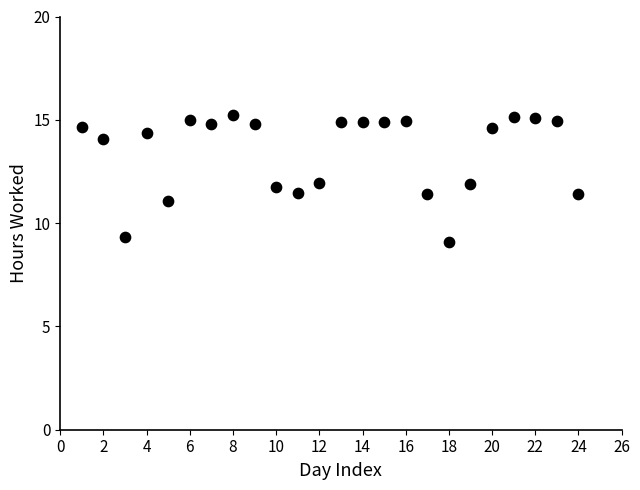

What is the range of X values (max minus min)?

23.0